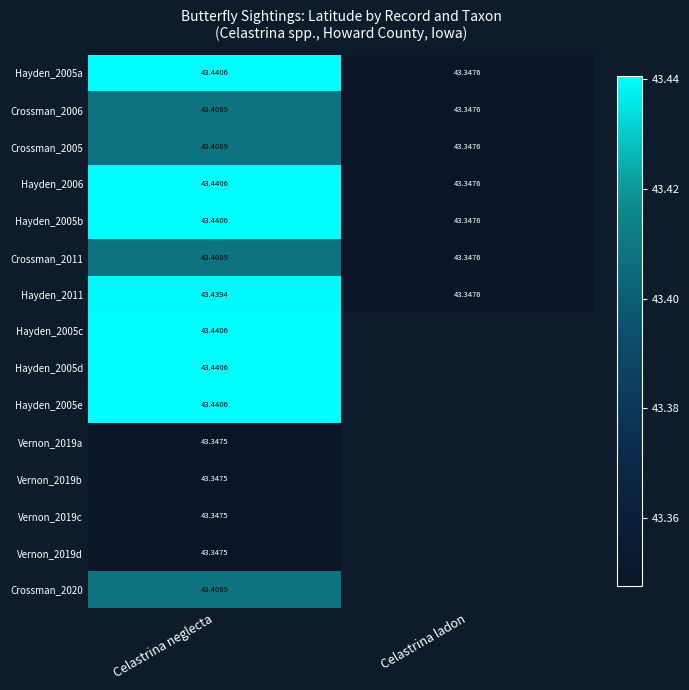

The Hayden_2011 series shows 18.5 at Celastrina ladon. True or false?

False